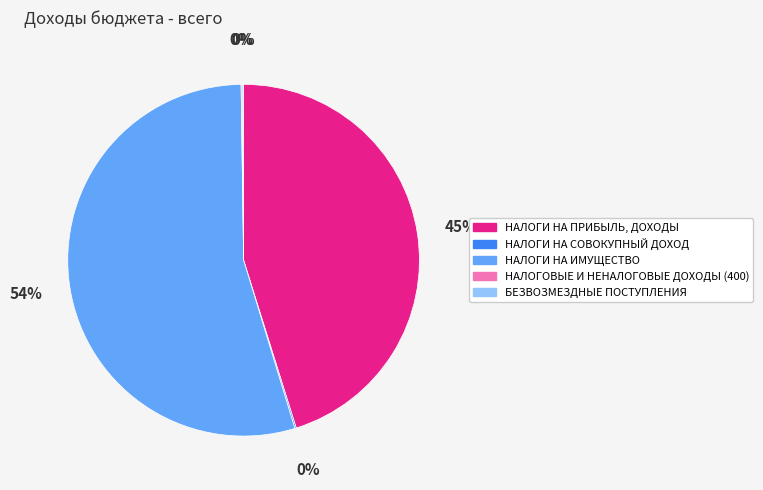

The НАЛОГИ НА ПРИБЫЛЬ, ДОХОДЫ slice represents 31% of the pie. True or false?

False